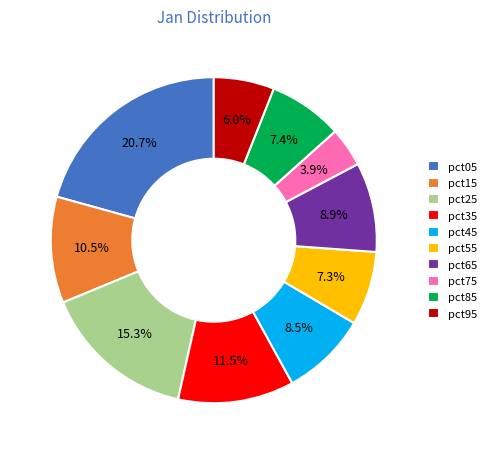

To the nearest percent, what is the average slice percentage?

10%